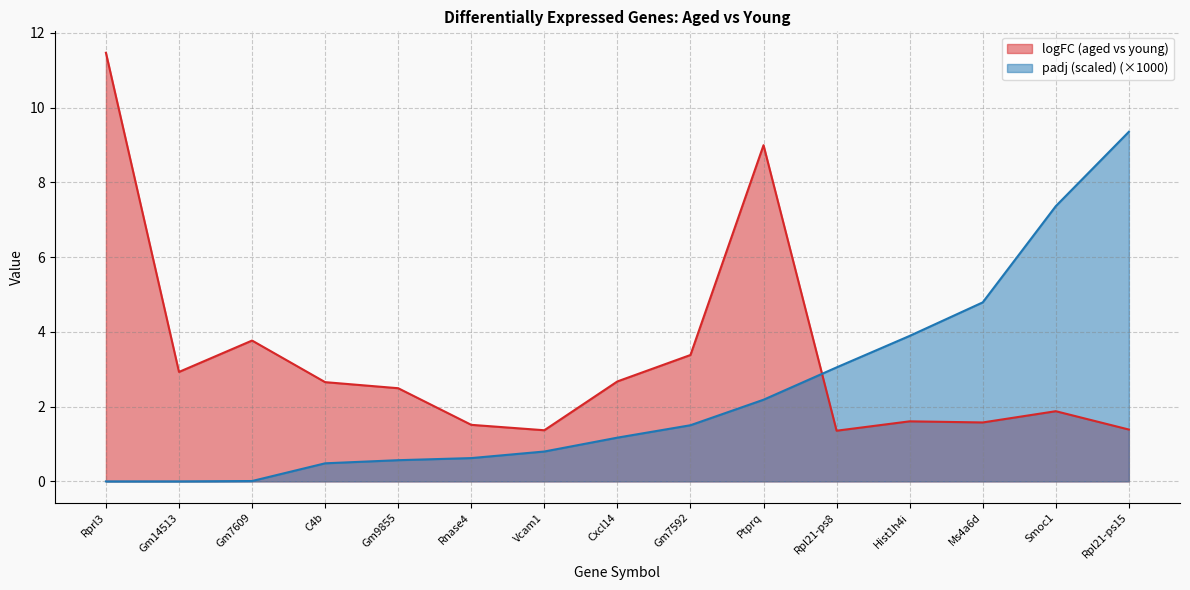

Where is logFC (aged vs young) nearest to the value 6?

Gm7609